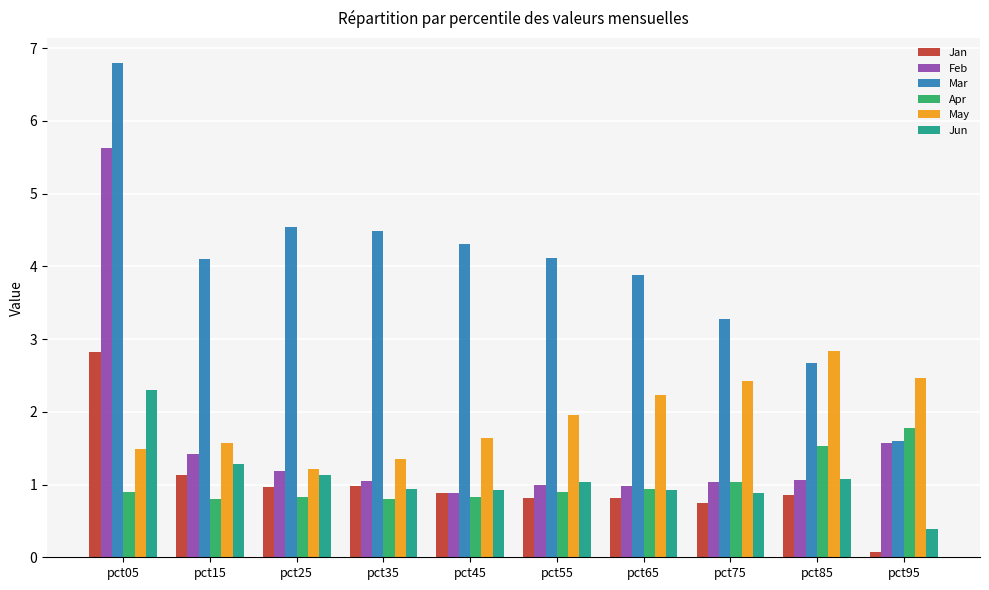

Which series has the widest spread of values?

Mar